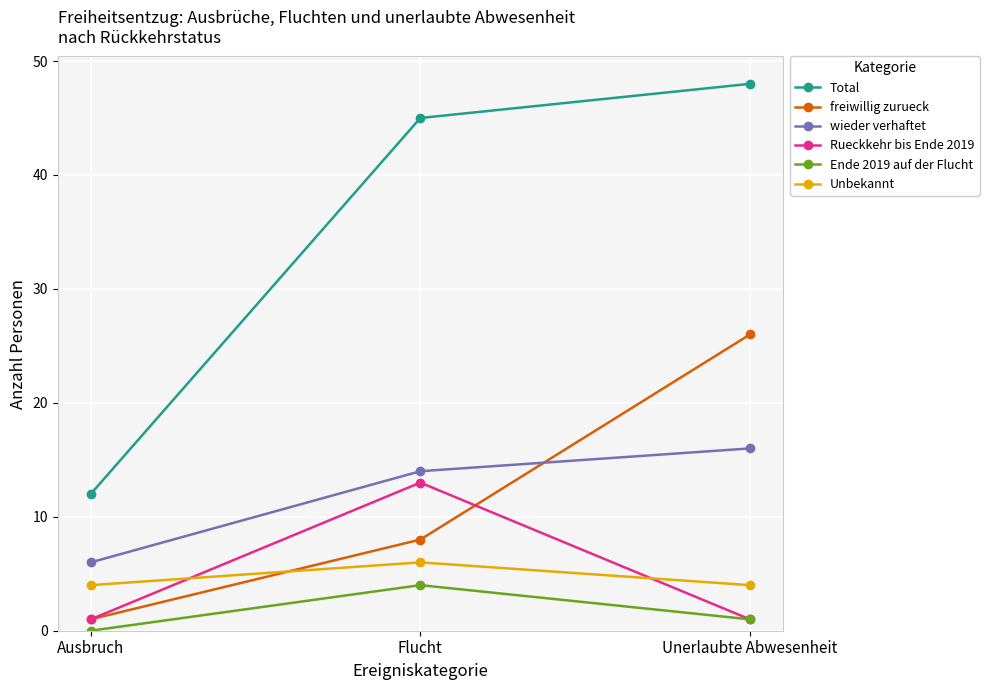

Is the value of Rueckkehr bis Ende 2019 at Unerlaubte Abwesenheit greater than the value of Ende 2019 auf der Flucht at Flucht?

No